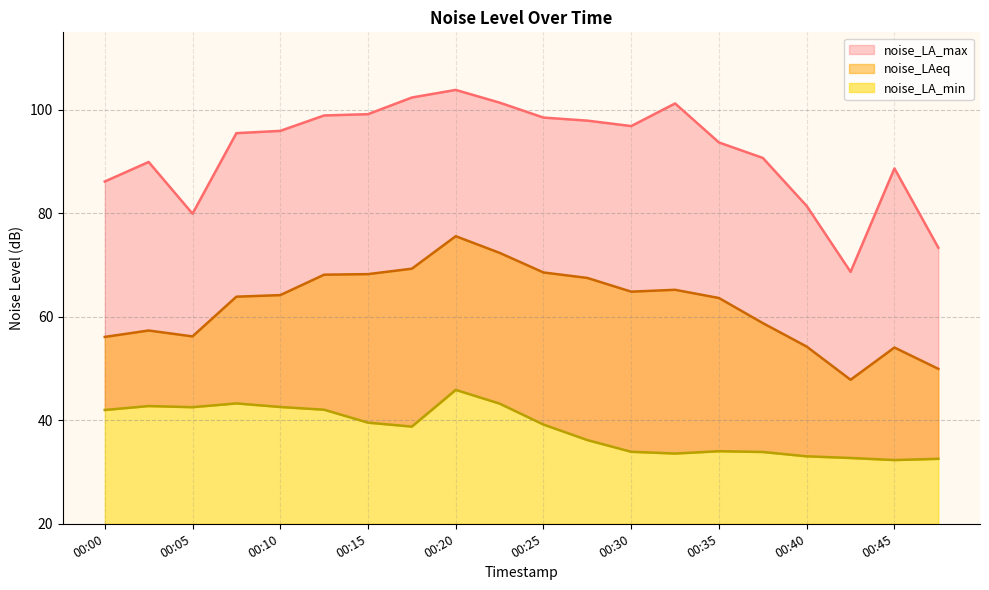

Count the number of categories in the chart.

20